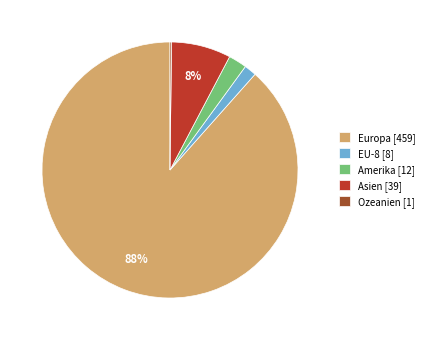

Is there a majority slice in this chart?

Yes